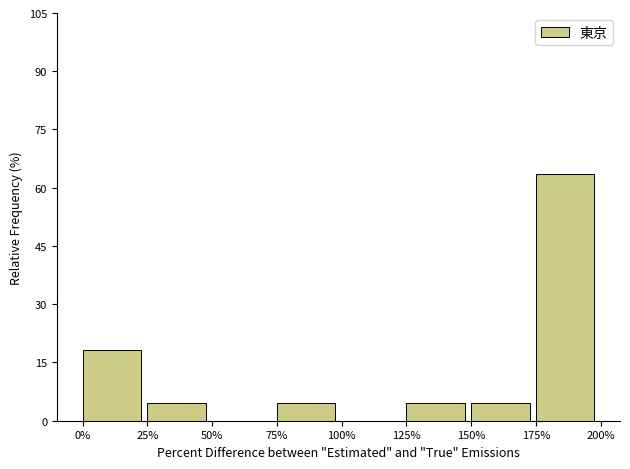

Reading right to left, list all the values displayed in this chart.

175%=63.6	150%=4.5	125%=4.5	100%=0.0	75%=4.5	50%=0.0	25%=4.5	0%=18.2